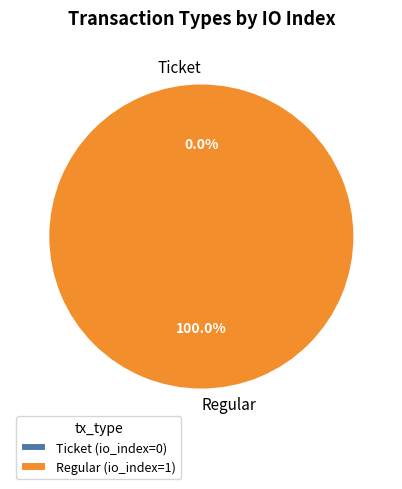

Is the sum of Ticket and Regular greater than half?

Yes